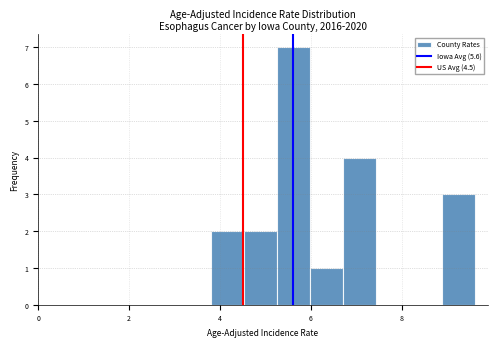

Around what value on the x-axis is the tallest bar? Give the approximate position of its centre, as read against the axis.

5.6